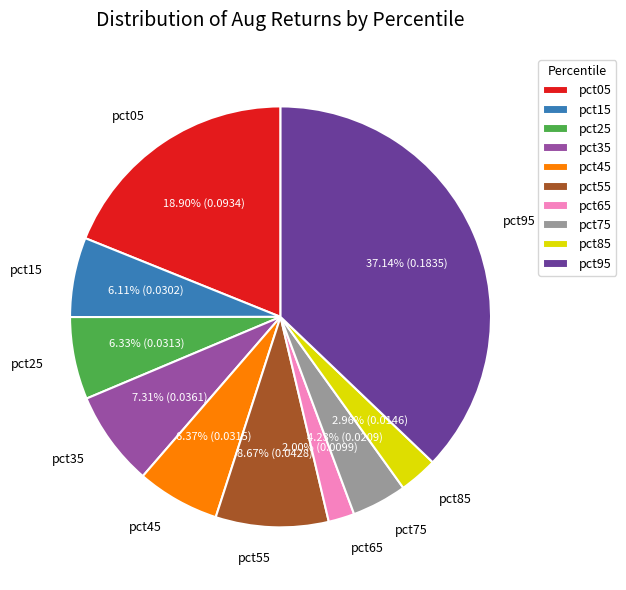

Does pct95 account for over 50% of the chart?

No